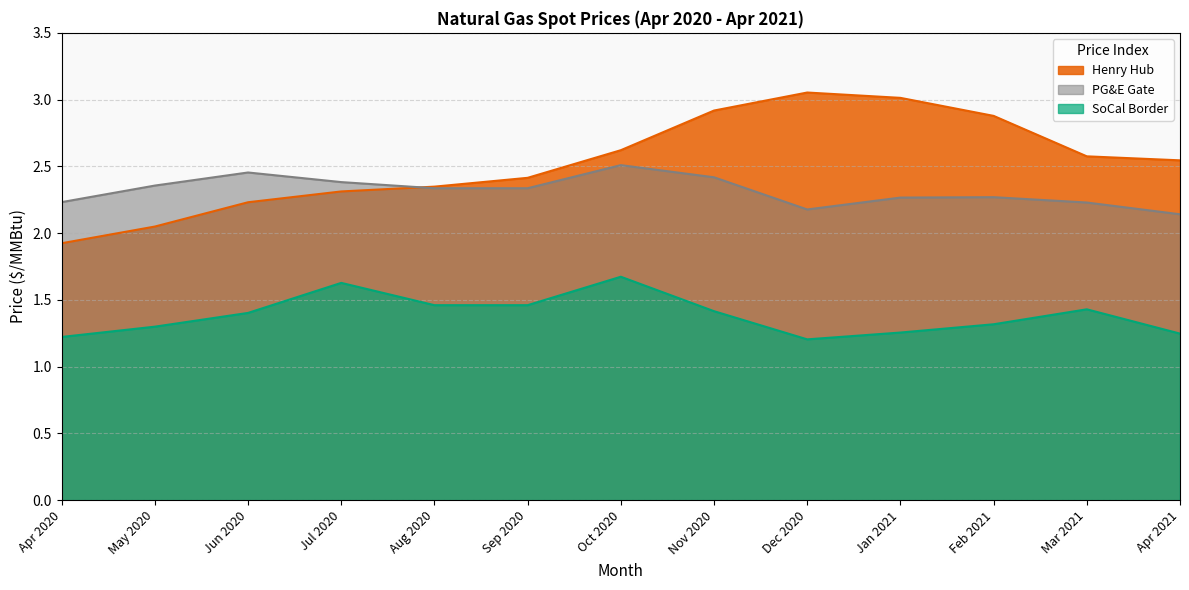

What position from the right is Aug 2020?

9